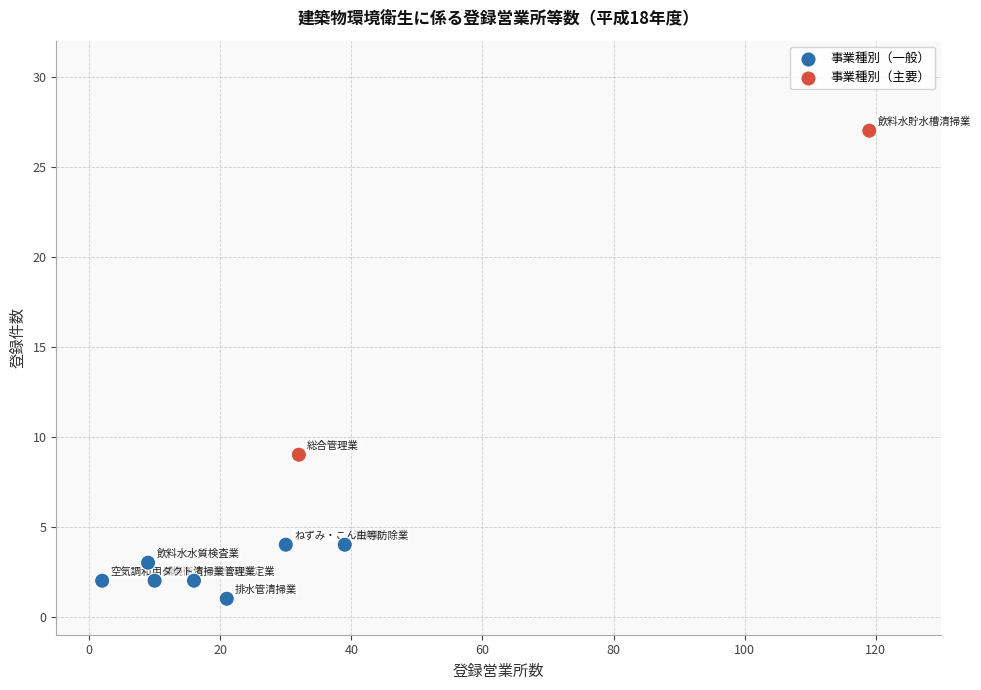

What Y value in the scatter plot is closest to 14?

9